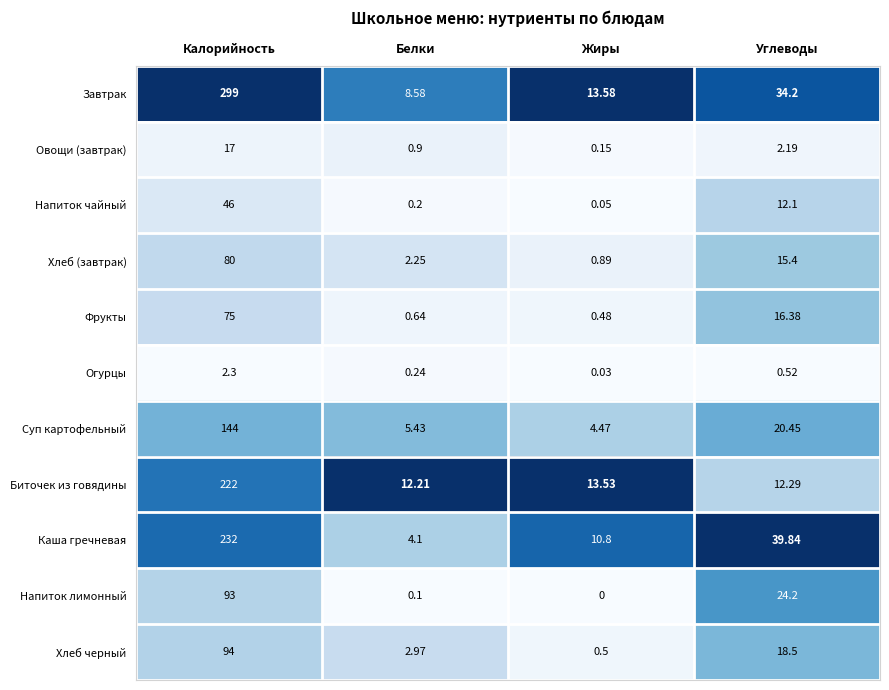

List the series in order of their peak value, lowest first.

Огурцы, Овощи (завтрак), Напиток чайный, Фрукты, Хлеб (завтрак), Напиток лимонный, Хлеб черный, Суп картофельный, Биточек из говядины, Каша гречневая, Завтрак